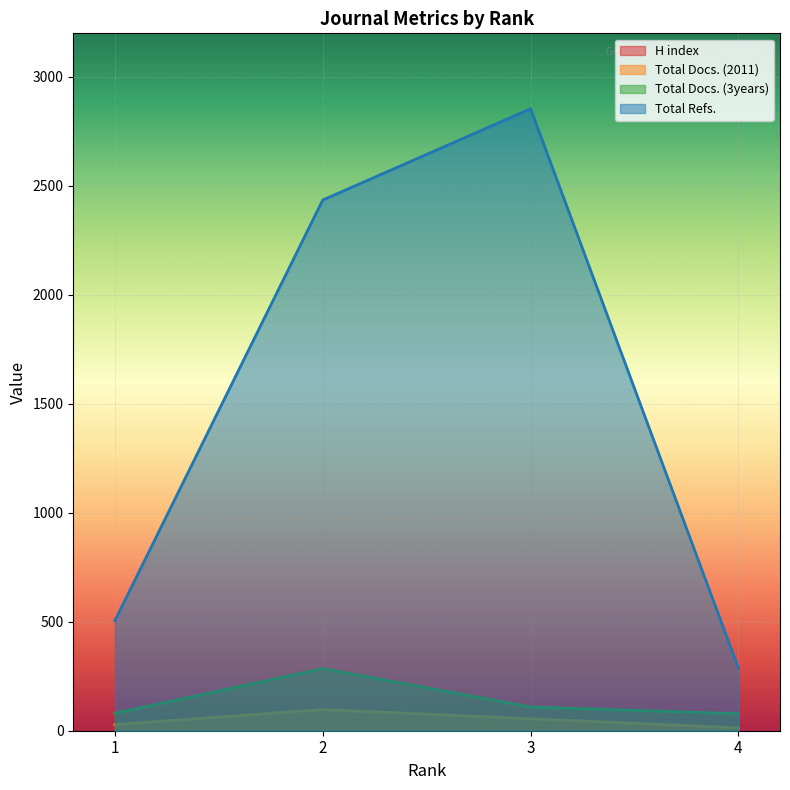

At which category does the chart reach its peak across all series?

3